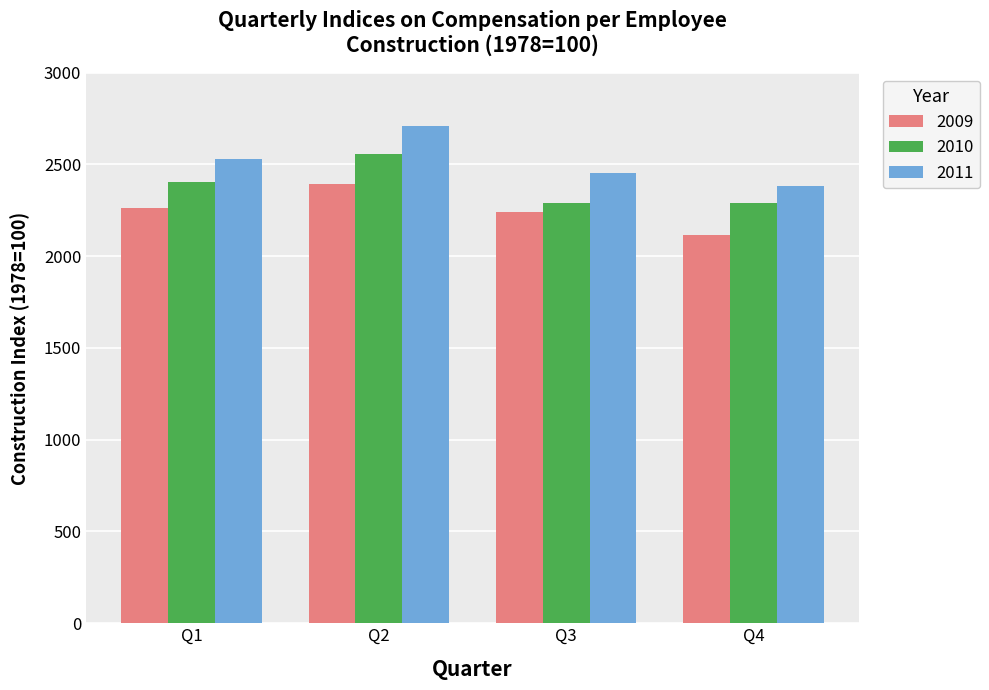

Which category has the highest value in the 2011 series?

Q2